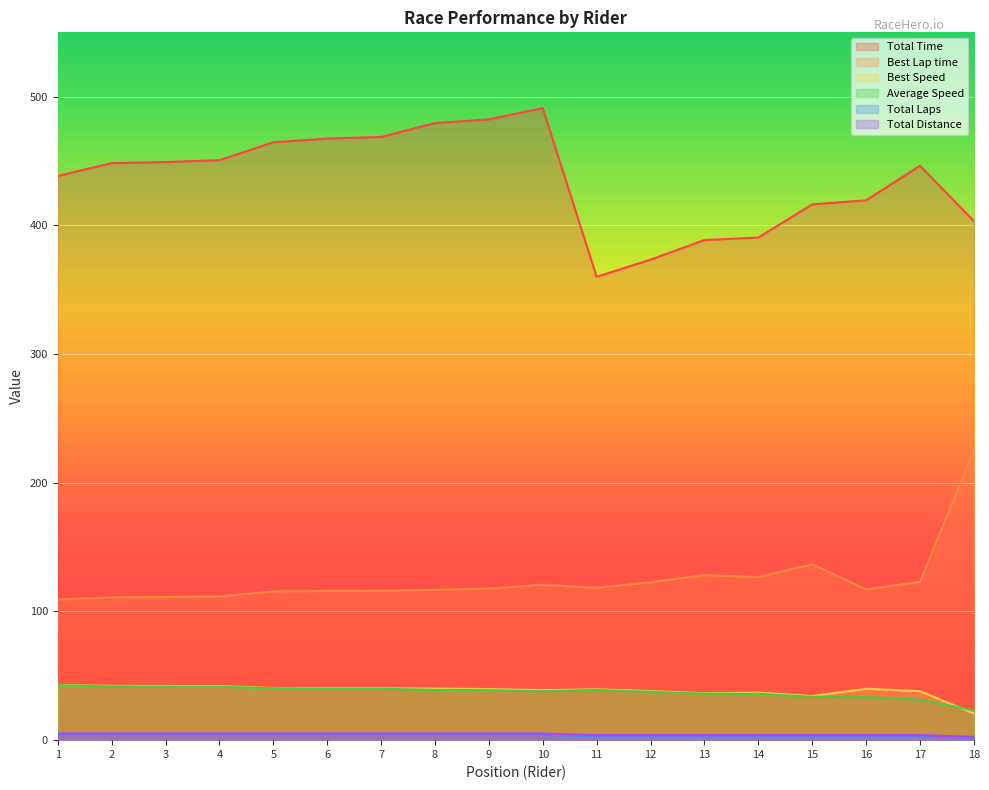

True or false: Best Speed has a value of 63.1 at 14.

False